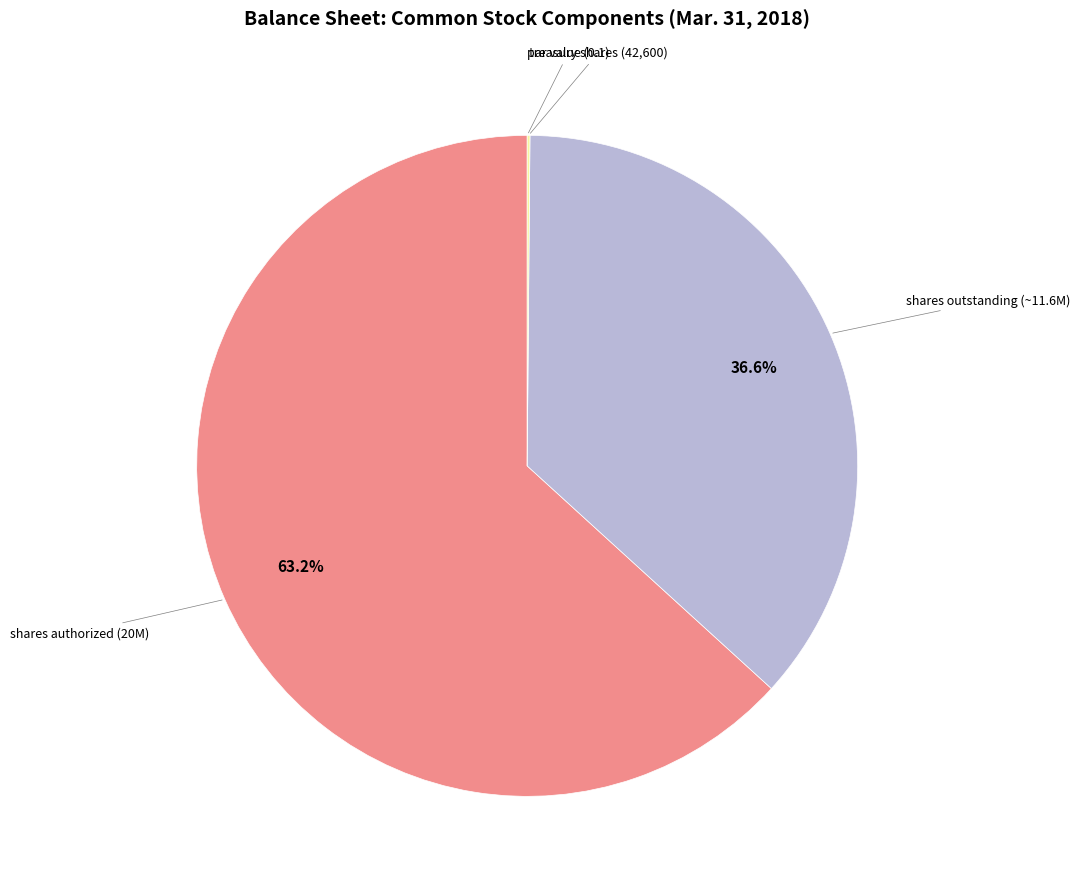

Is there any slice that represents more than half of the pie?

Yes